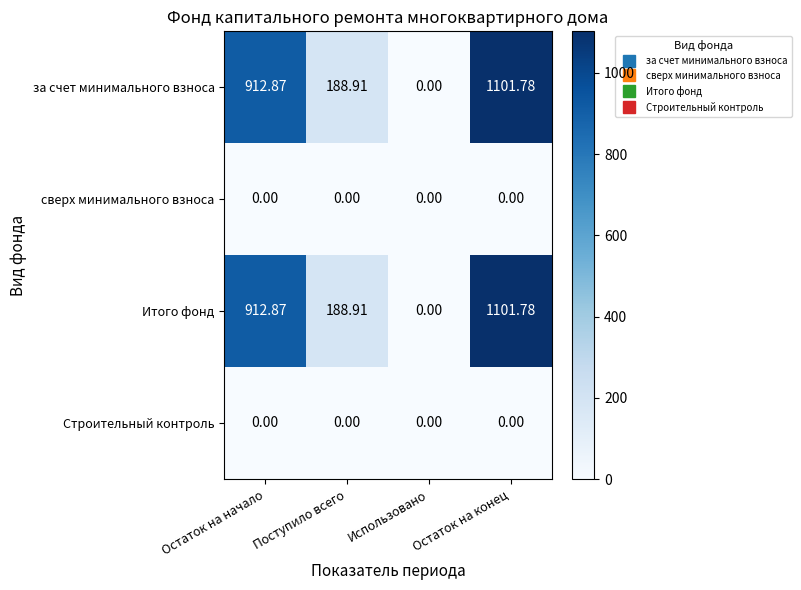

At which category is the sum across all series the highest?

Остаток на конец